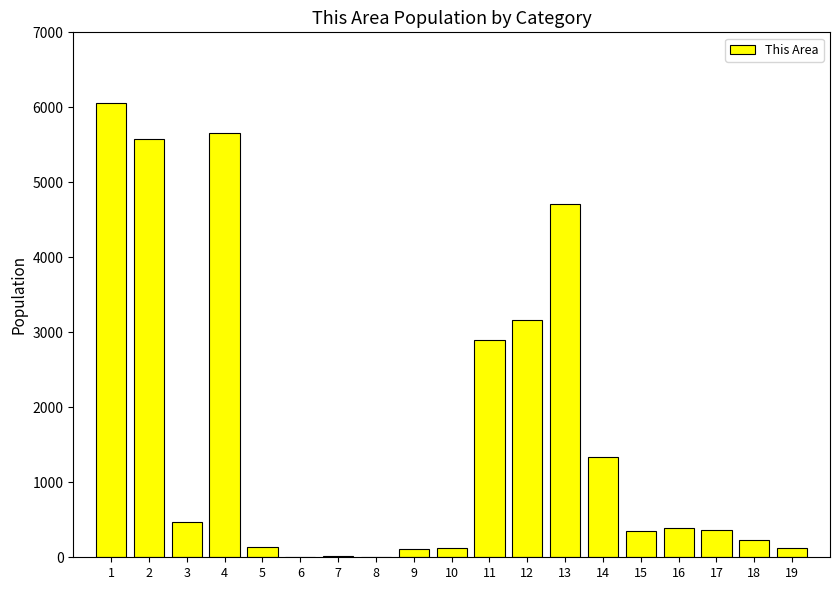

Is it true that the value at 16 is 648?

False